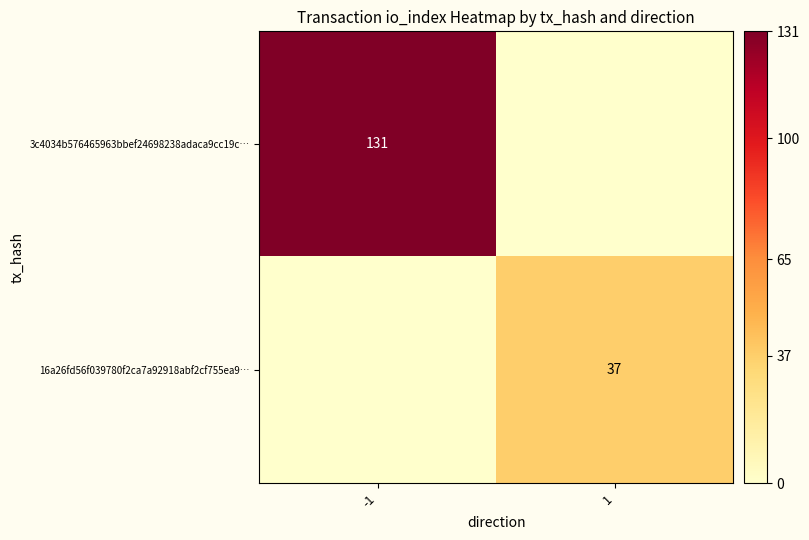

The value of 3c4034b576465963bbef24698238adaca9cc19c… at -1 is 131. True or false?

True